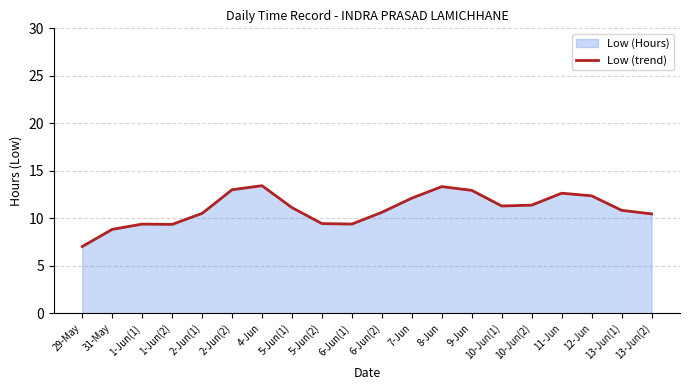

How many data points are less than 11?

10